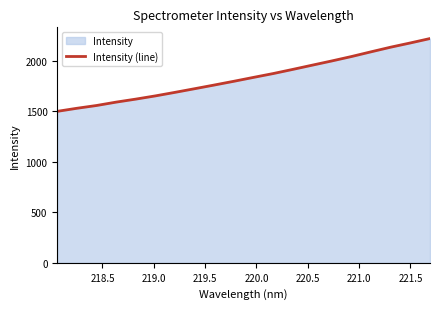

What is the difference between the maximum and minimum values?

719.7